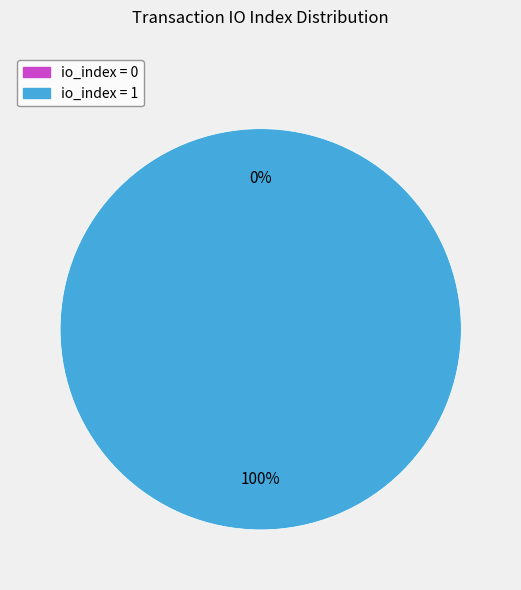

How many slices are in this pie chart?

2